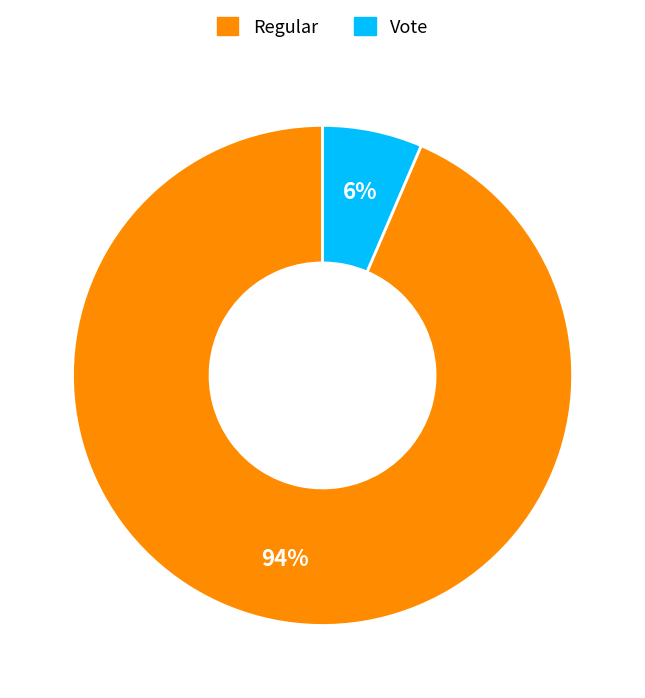

To the nearest percent, what is the combined percentage of Vote and Regular?

100%